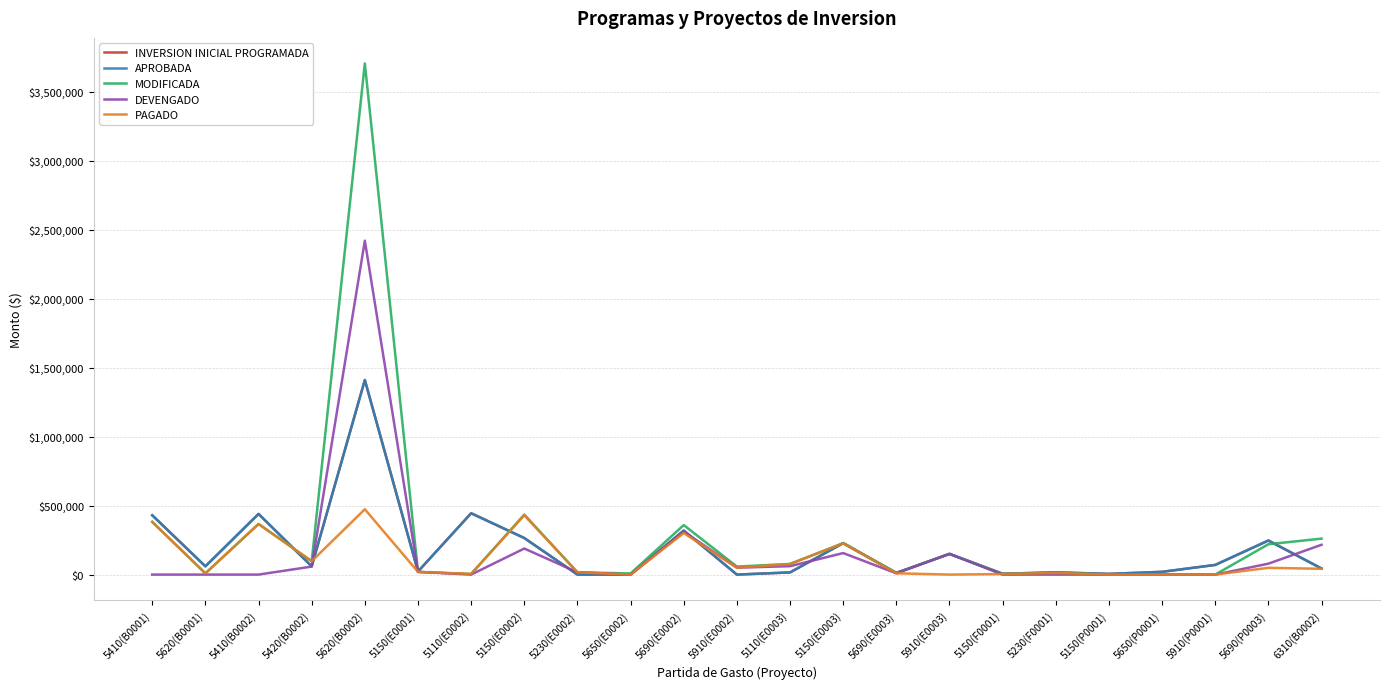

Where is the first local minimum for DEVENGADO?

5110(E0002)